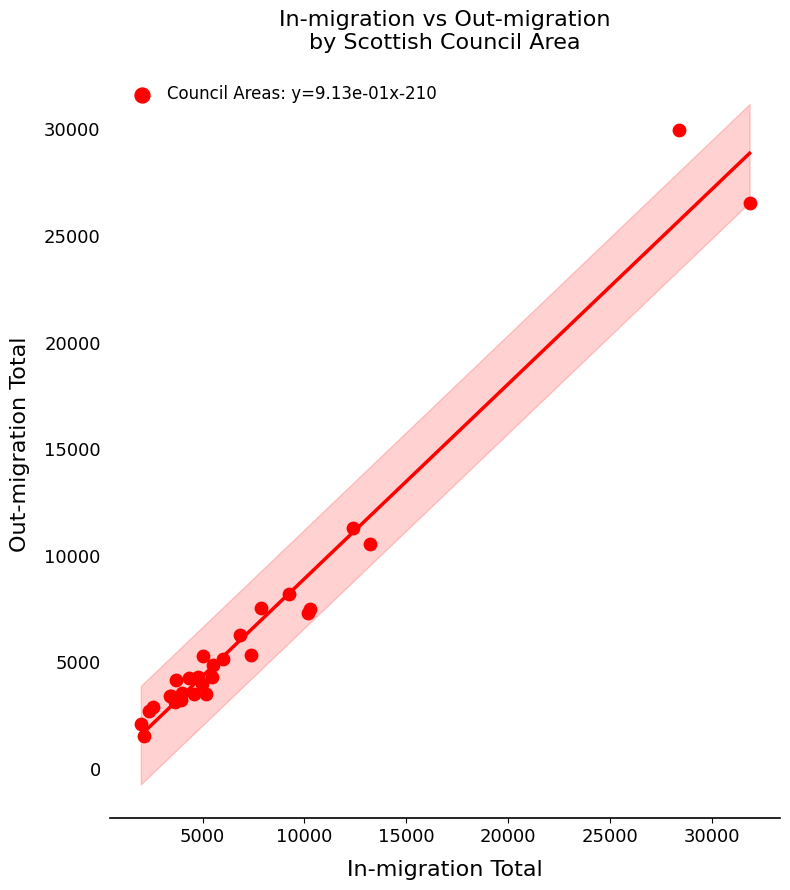

What Y value in the scatter plot is closest to 15770?

11290